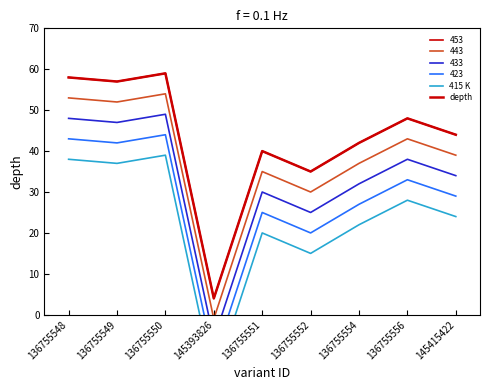

Which series has the largest total across all categories?

depth